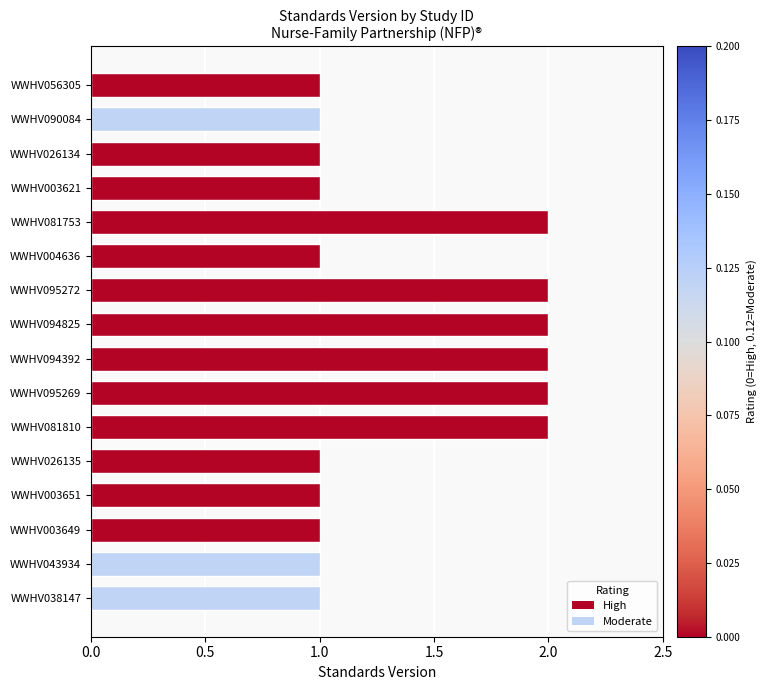

What is the sum of all values?

22